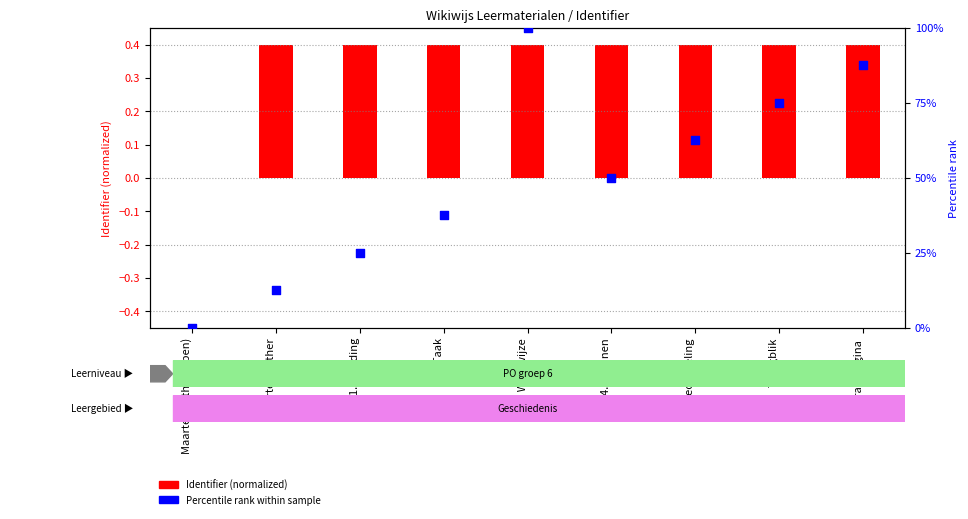

What is the total value across all series at 1. Inleiding?

25.4